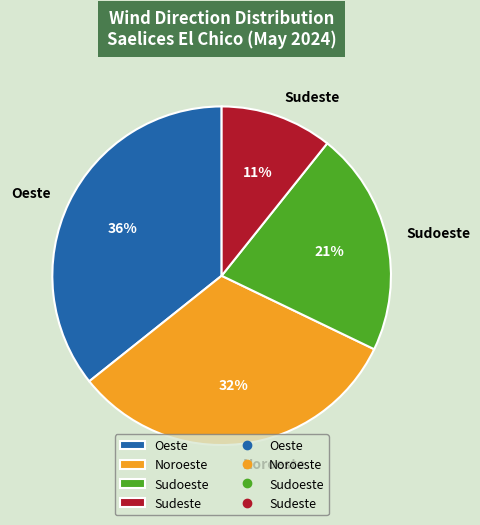

What is the ratio of the value at Sudeste to the value at Oeste?

0.3